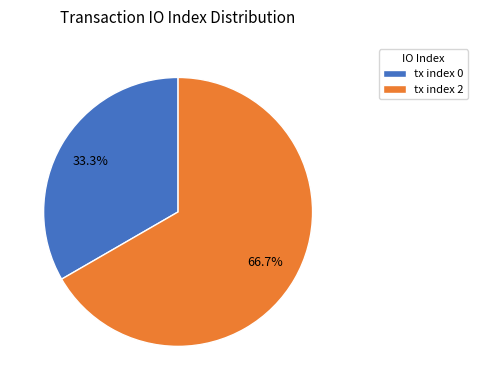

Which has a higher value, tx index 0 or tx index 2?

tx index 2